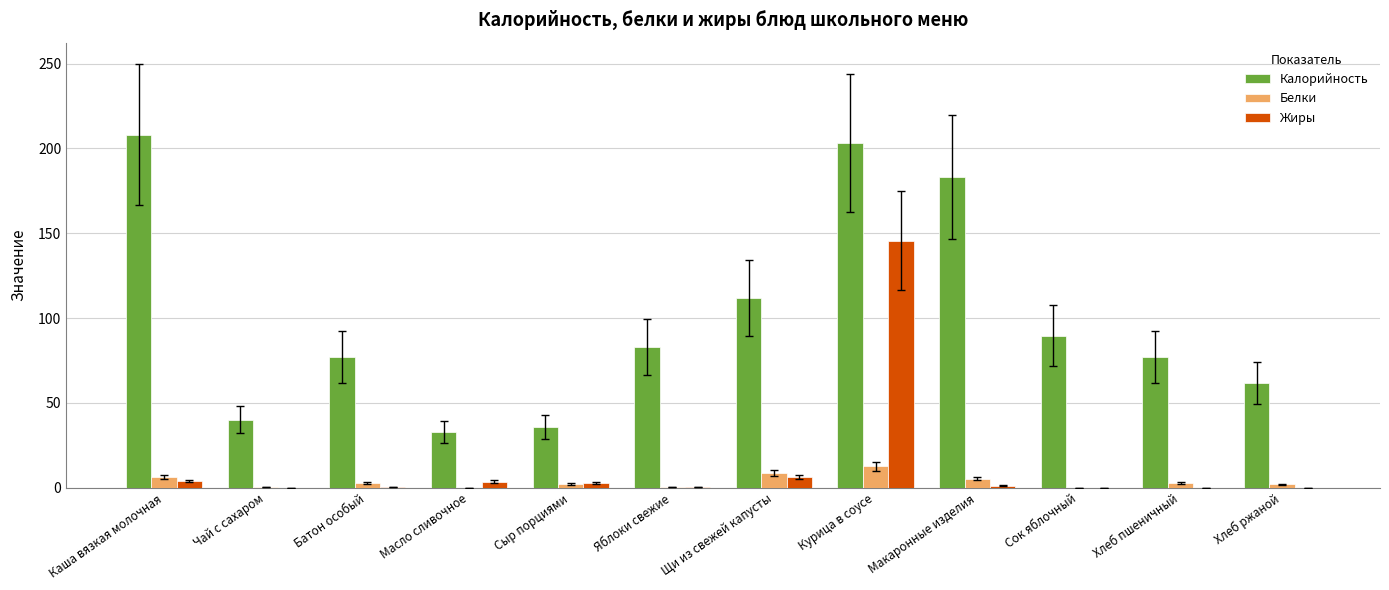

At which label is Калорийность closest to 120?

Щи из свежей капусты